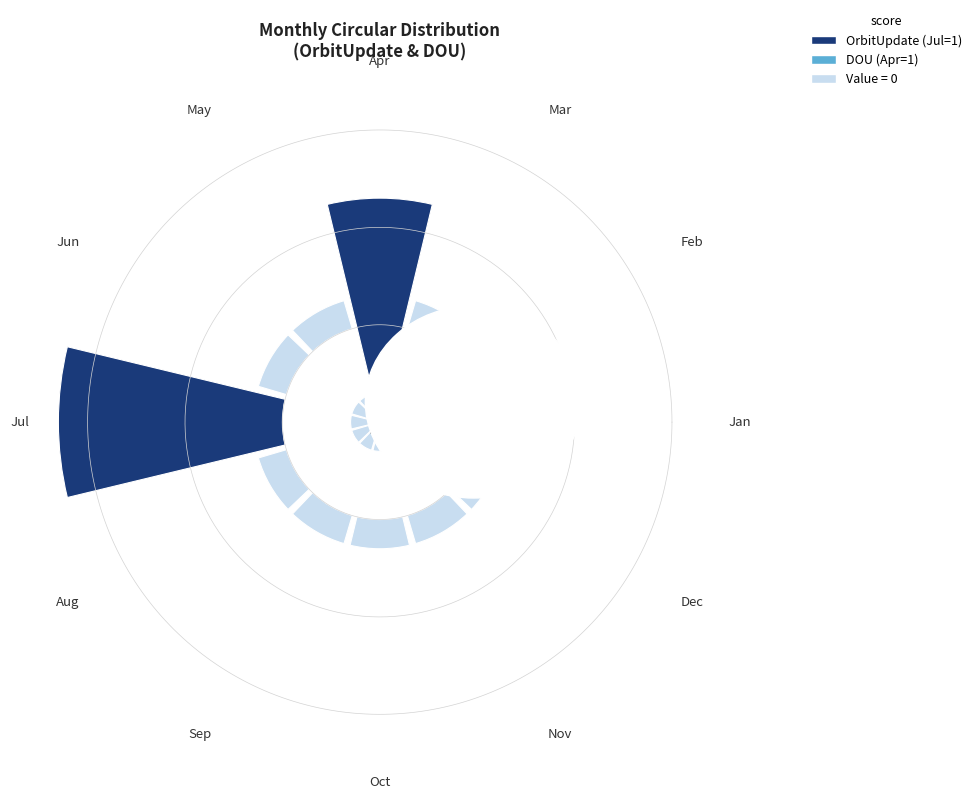

Is 10 the majority of the pie?

No